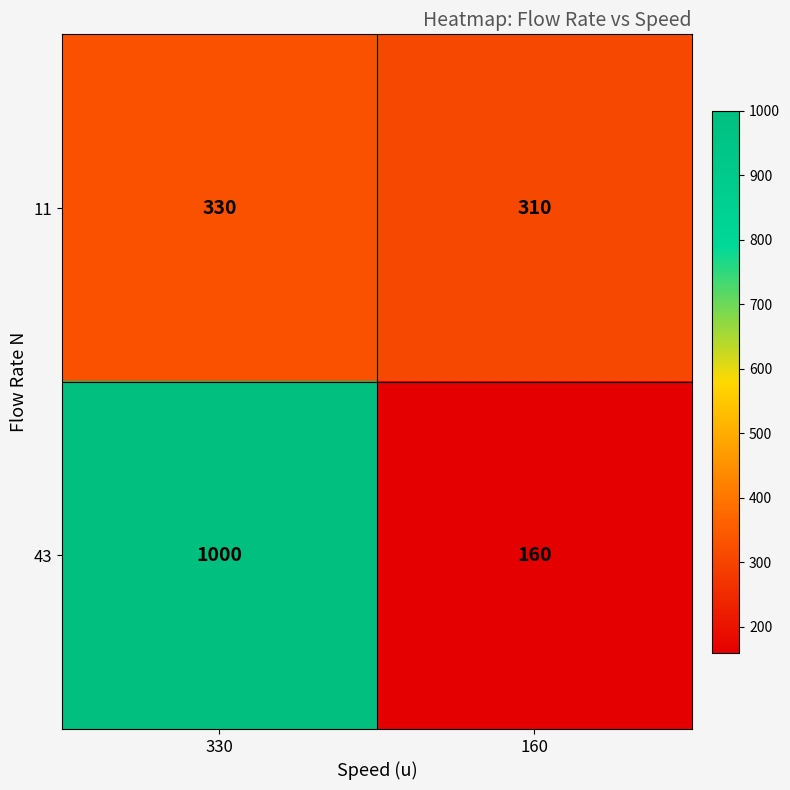

Between 330 and 160, which series saw the biggest shift?

43